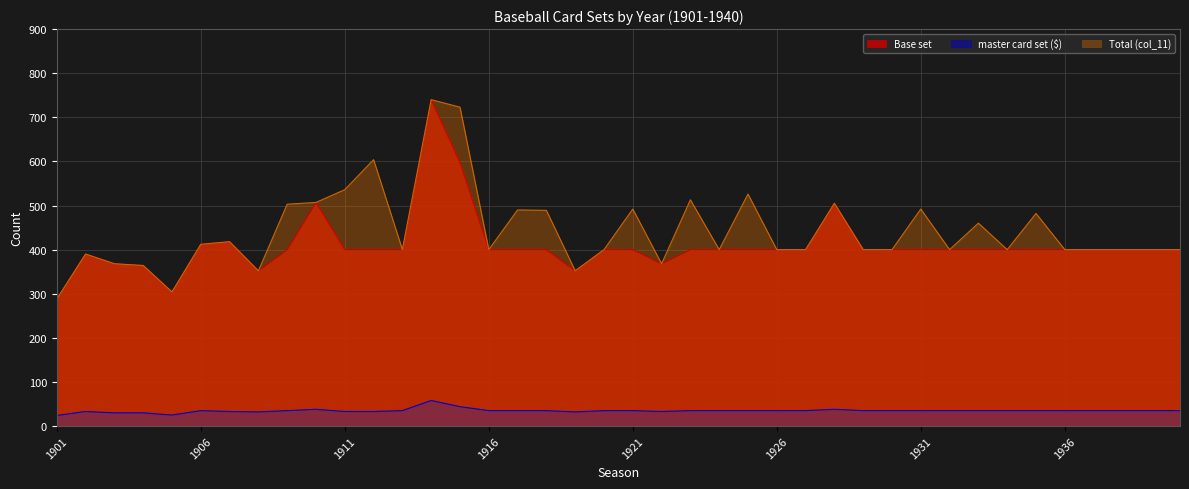

In master card set ($), how many points are higher than both neighbors (excluding endpoints)?

5